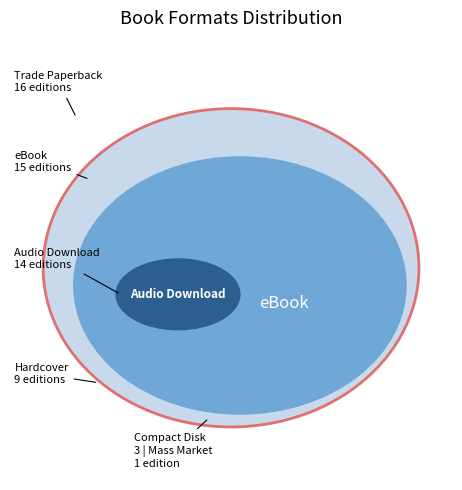

Rank the categories by value from highest to lowest.

Trade Paperback, eBook, Audio Download, Hardcover, Compact Disk, Mass Market Paperback